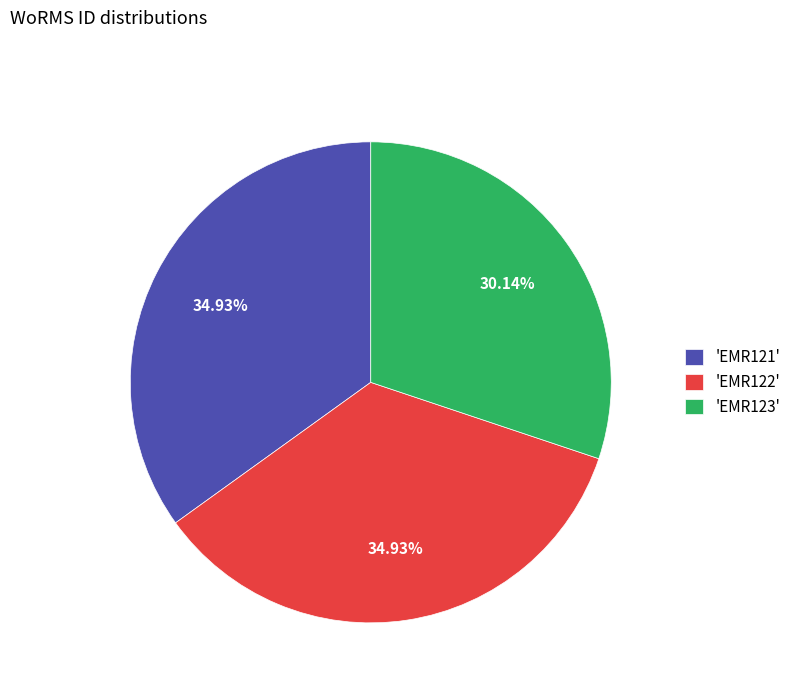

Approximately how many times larger is the value at 'EMR121' compared to 'EMR122'?

1.0